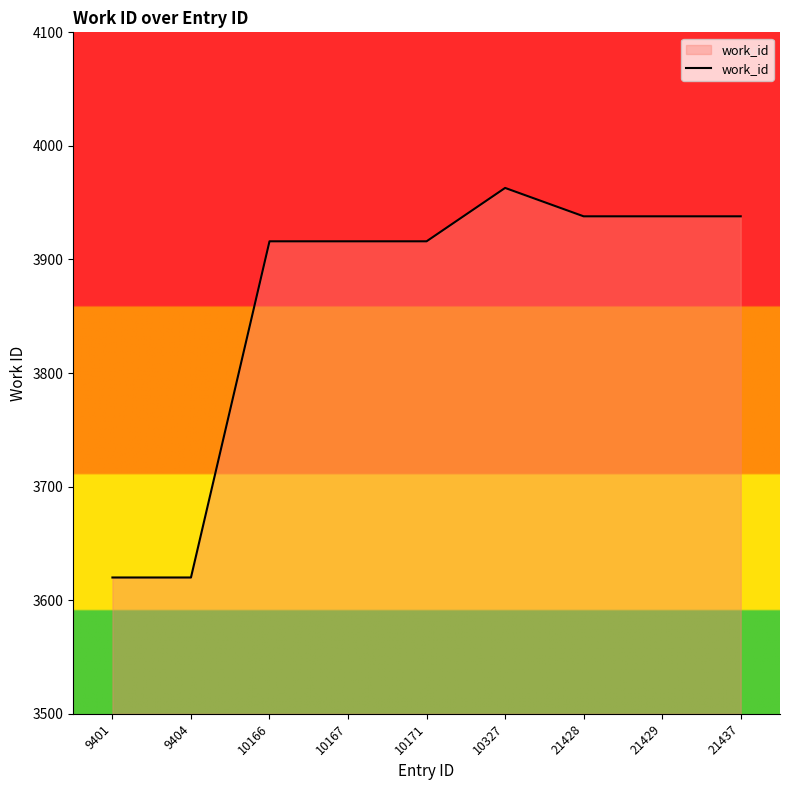

How many lines are shown in the chart?

1